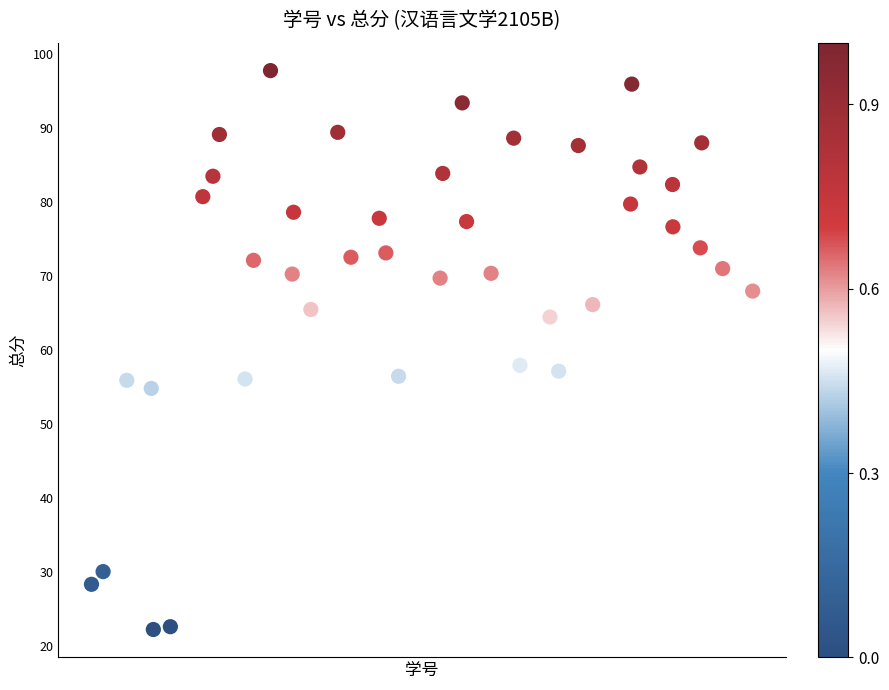

What is the range of X values (max minus min)?

38.9